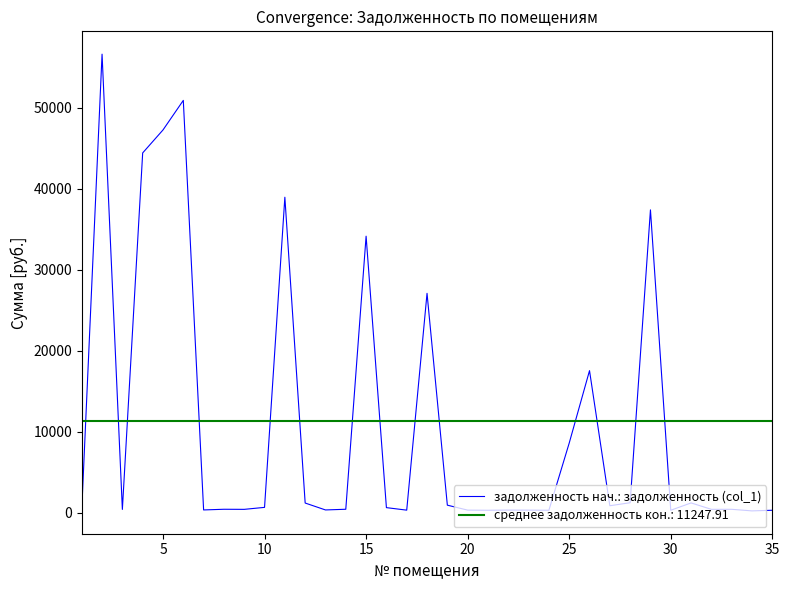

Rank the series by their maximum value, from highest to lowest.

задолженность нач.: задолженность (col_1), среднее задолженность кон.: 11247.91